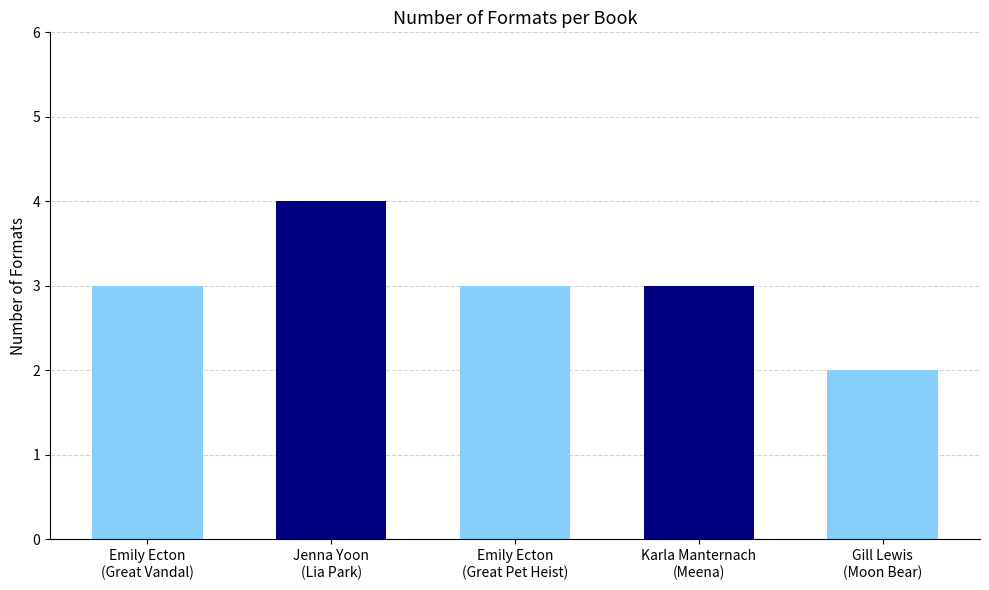

Rank the categories by value from highest to lowest.

Jenna Yoon (176706633), Emily Ecton (46553100) - Great Vandal Scandal, Emily Ecton (46553100) - Great Pet Heist, Karla Manternach (139136848), Gill Lewis (75093950)